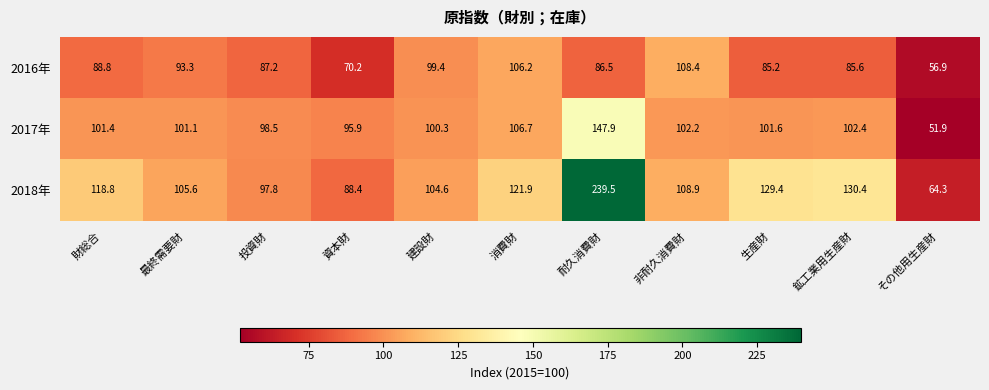

What is the difference between the maximum and minimum values in the 2016年 series?

51.5